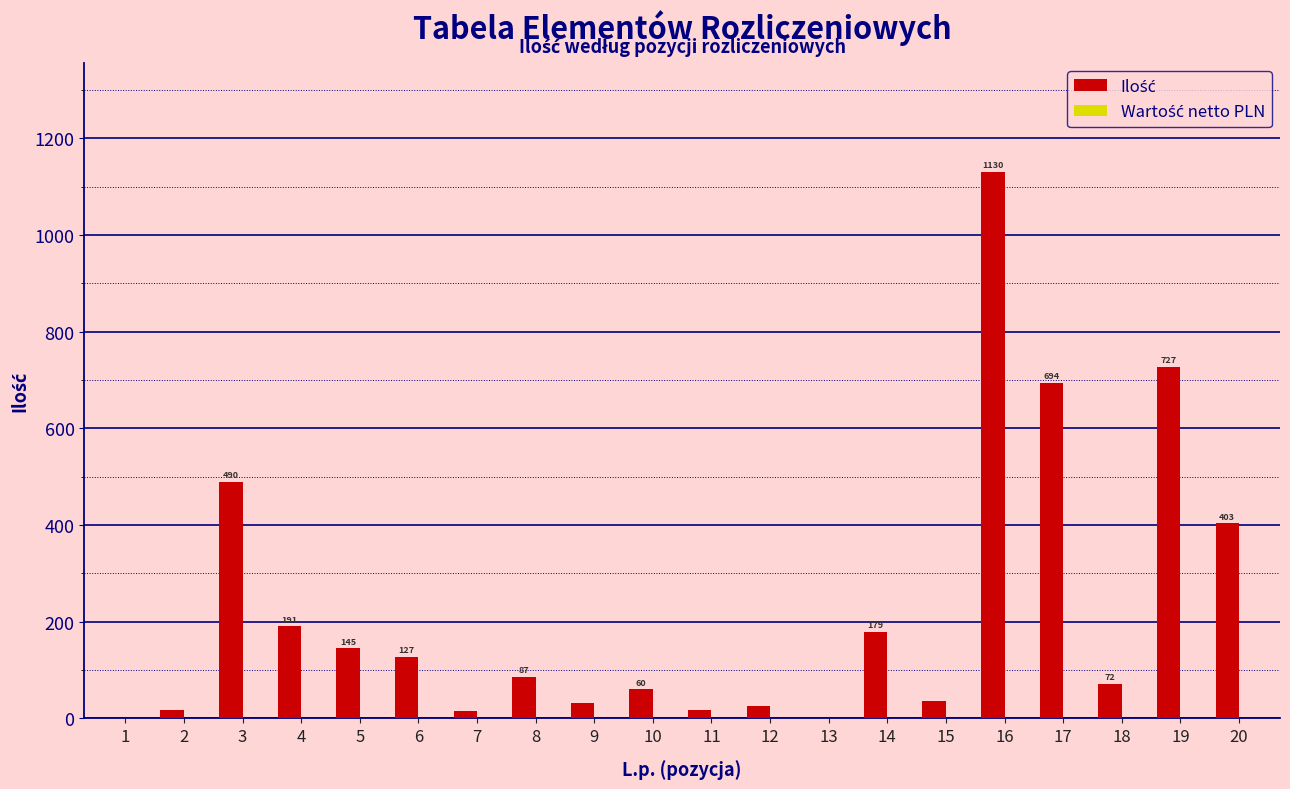

Which has a higher value, 3 or 2?

3